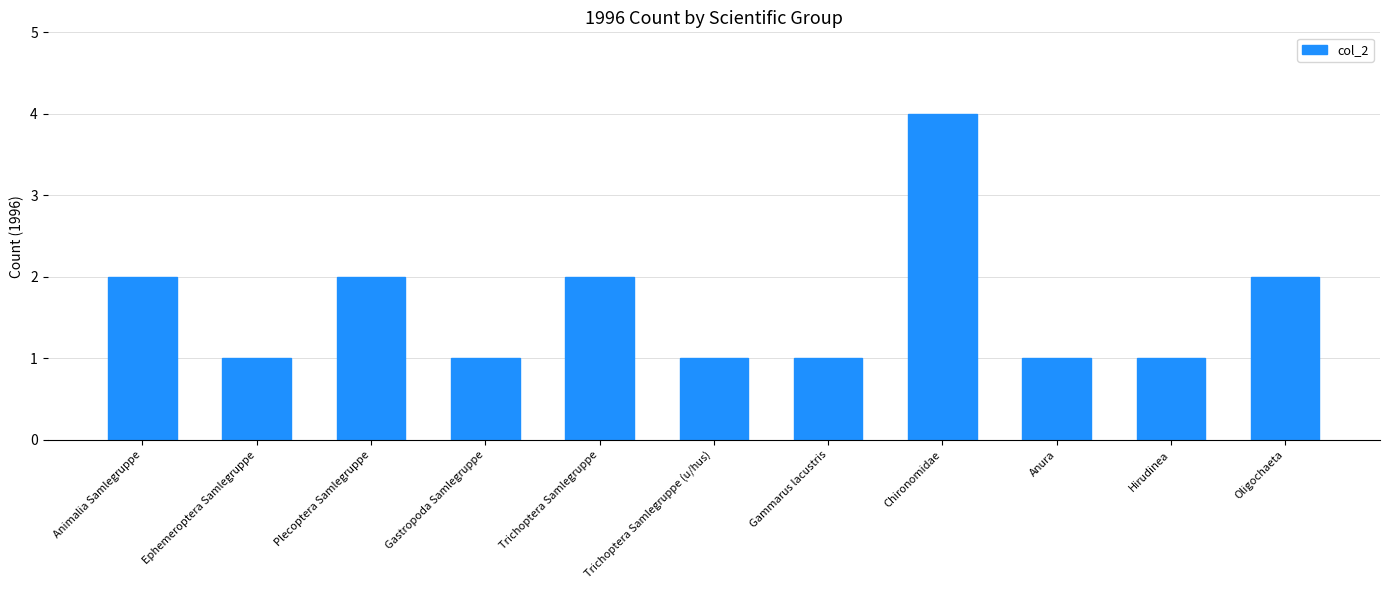

The chart shows a value of 2 at Animalia Samlegruppe. True or false?

True